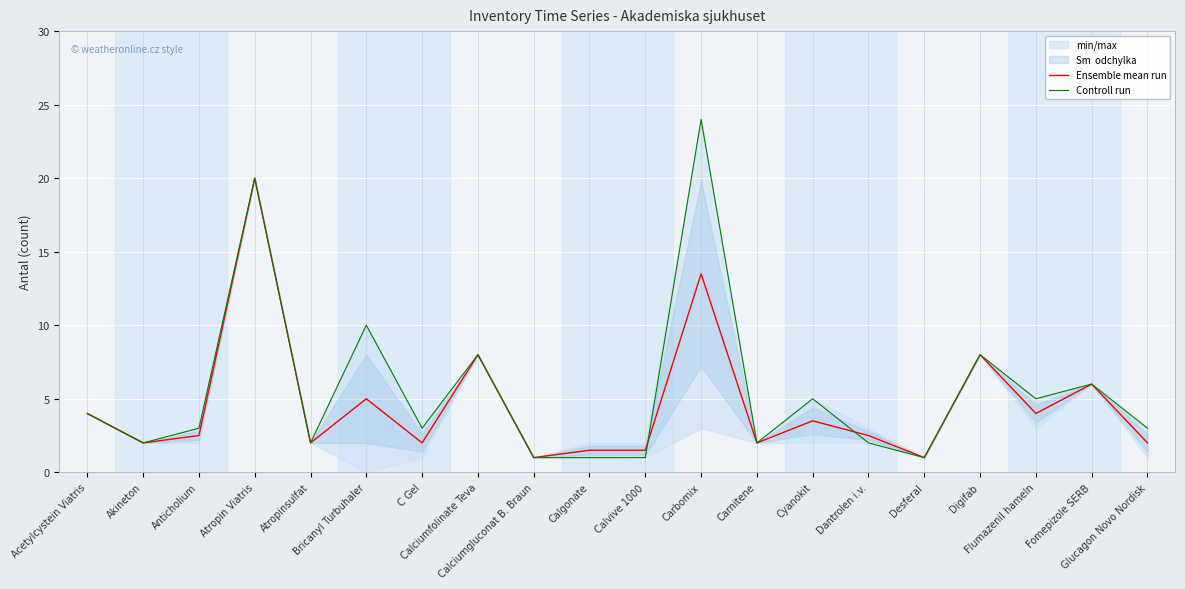

What is the label of the 16th point from the right?

Atropinsulfat